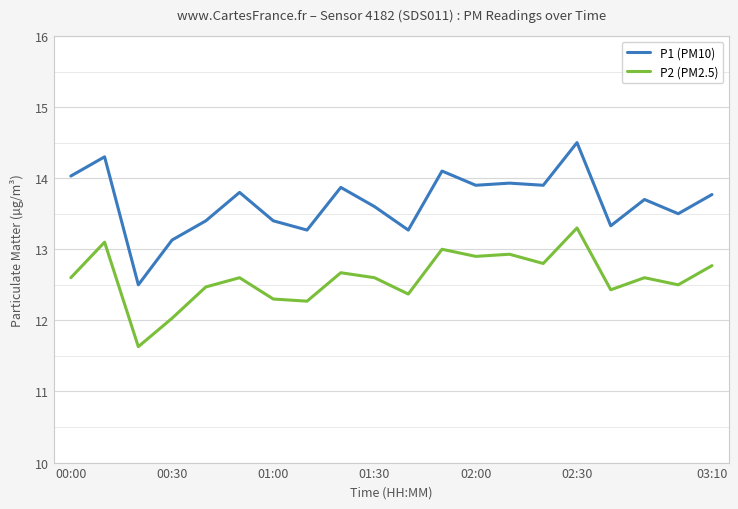

Which series has the widest spread of values?

P1 (PM10)